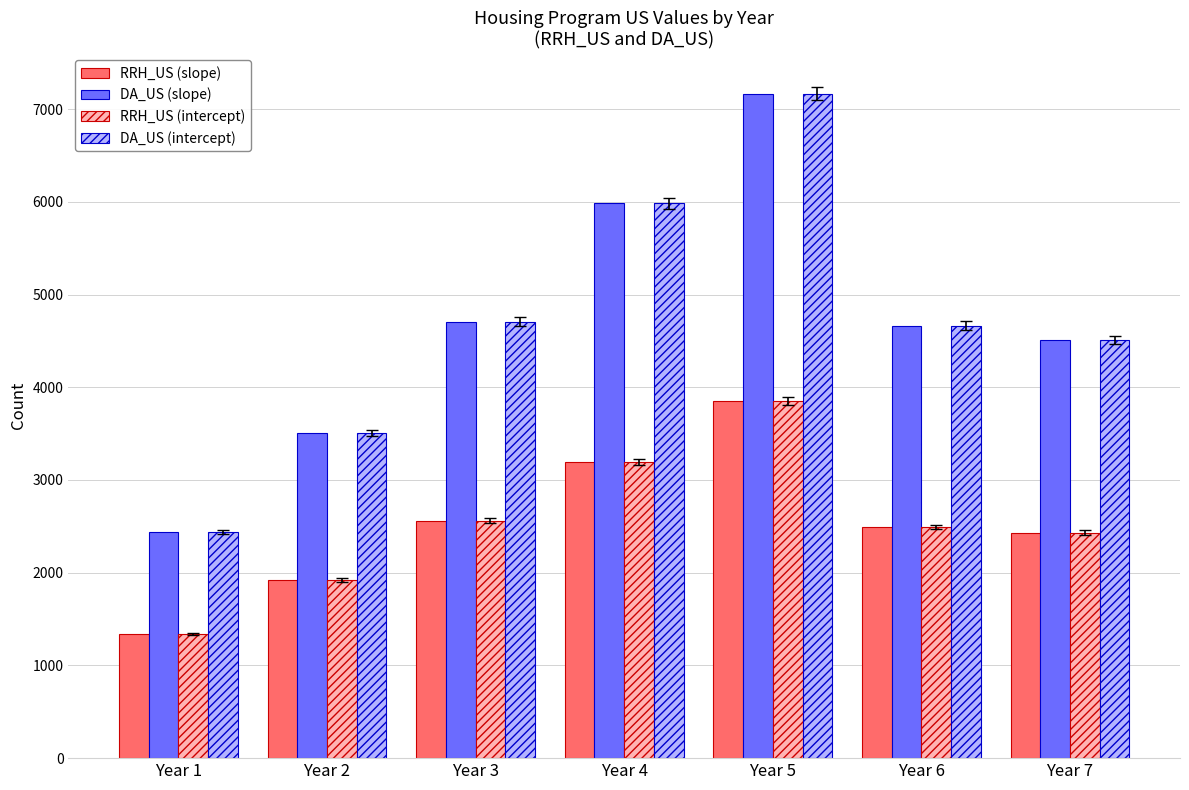

Reading left to right, what are all the values shown in this chart?

RRH_US (slope): 1341	1920	2561	3197	3852	2492	2431
DA_US (slope): 2440	3509	4708	5983	7167	4665	4507
RRH_US (intercept): 1341	1920	2561	3197	3852	2492	2431
DA_US (intercept): 2440	3509	4708	5983	7167	4665	4507